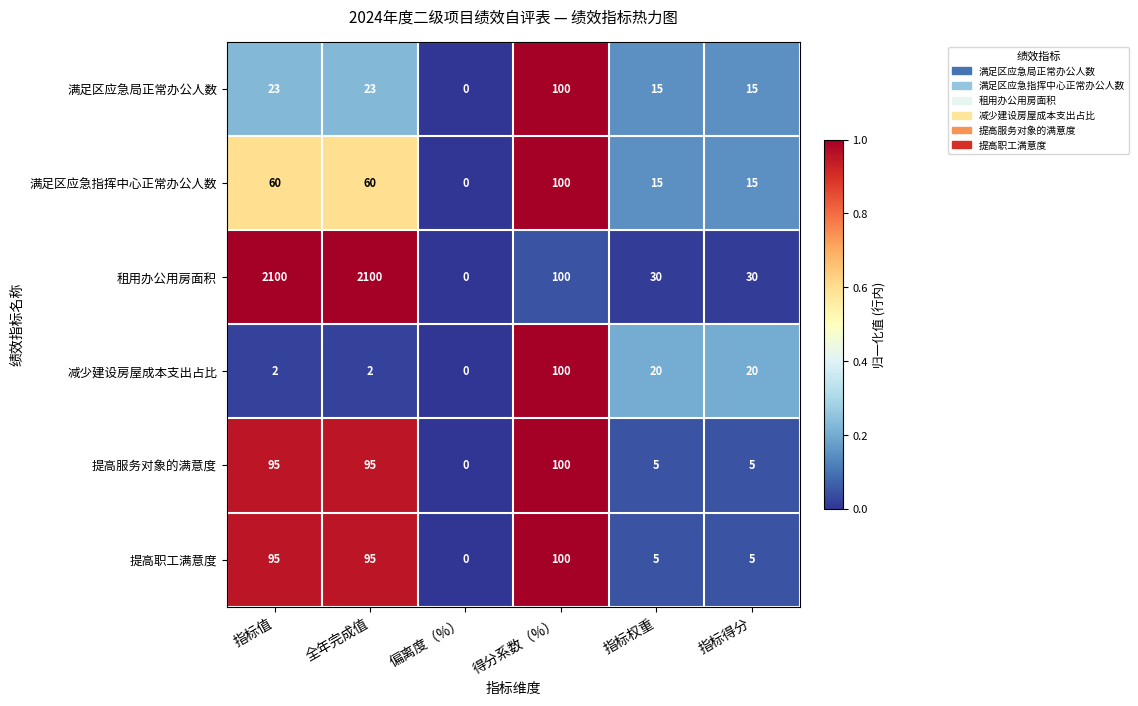

Which series changed the most between 指标值 and 指标得分?

租用办公用房面积